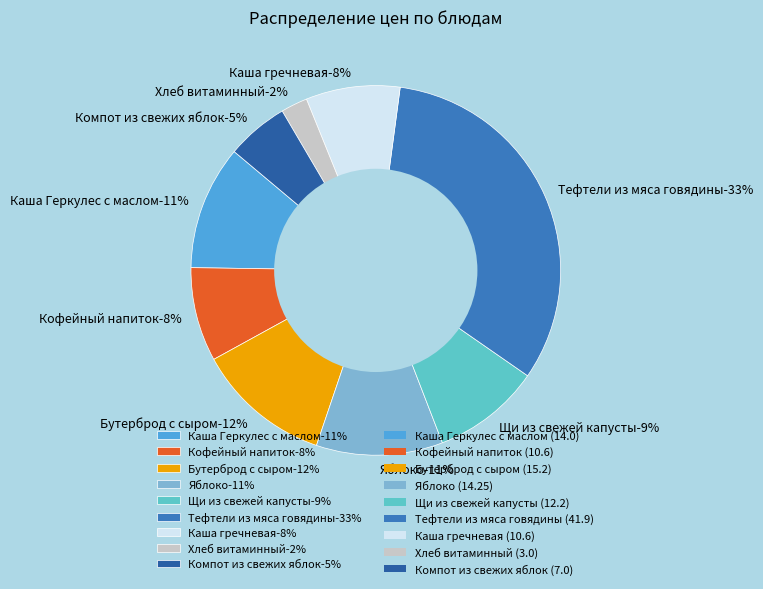

True or false: Компот из свежих яблок accounts for 5% of the total.

True